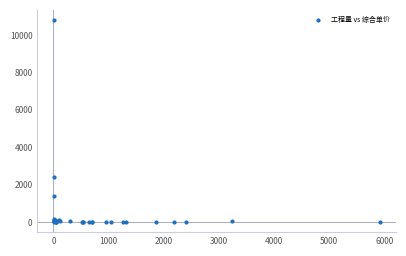

What Y value in the scatter plot is closest to 5402?

2428.4